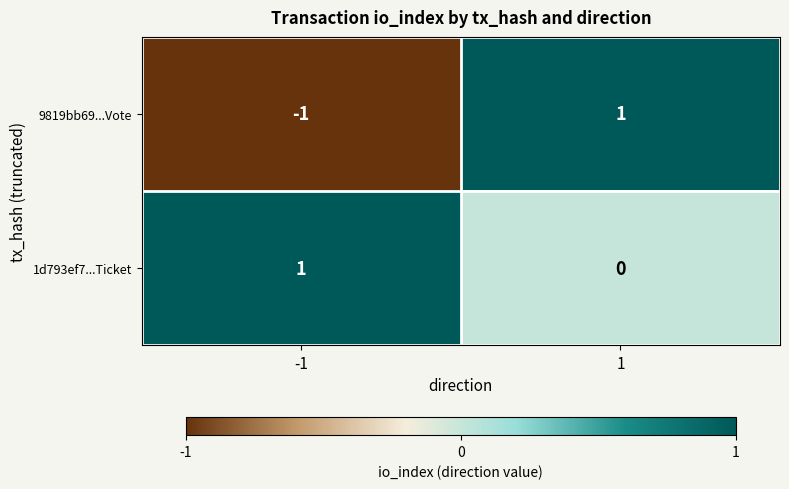

List the series in order of their overall mean, highest first.

1d793ef7...Ticket, 9819bb69...Vote